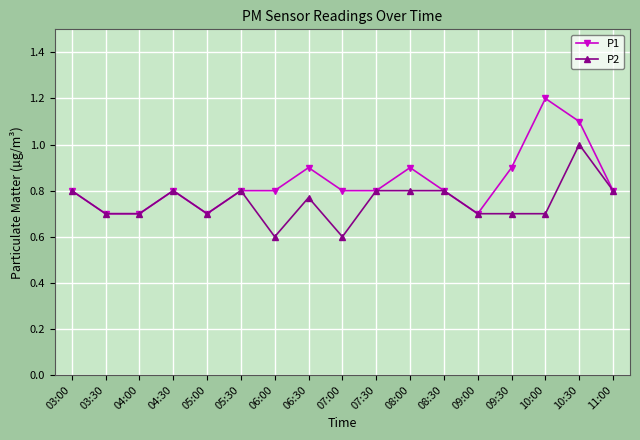

What is the total value across all series at 06:30?

1.7